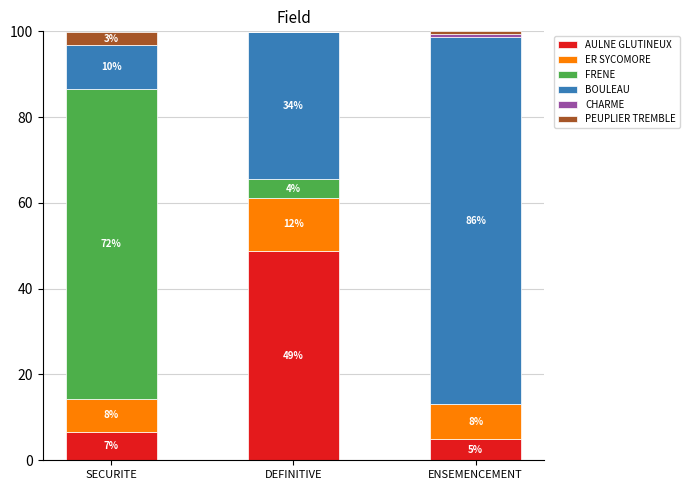

Are the bars horizontal?

No